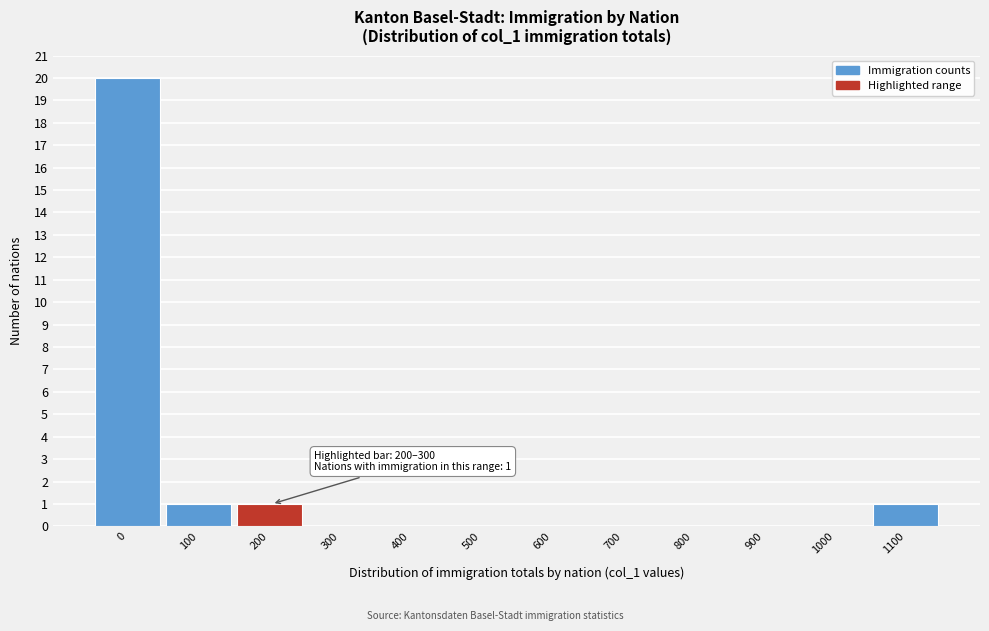

Reading left to right, list all the values displayed in this chart.

0=20	100=1	200=1	300=0	400=0	500=0	600=0	700=0	800=0	900=0	1000=0	1100=1